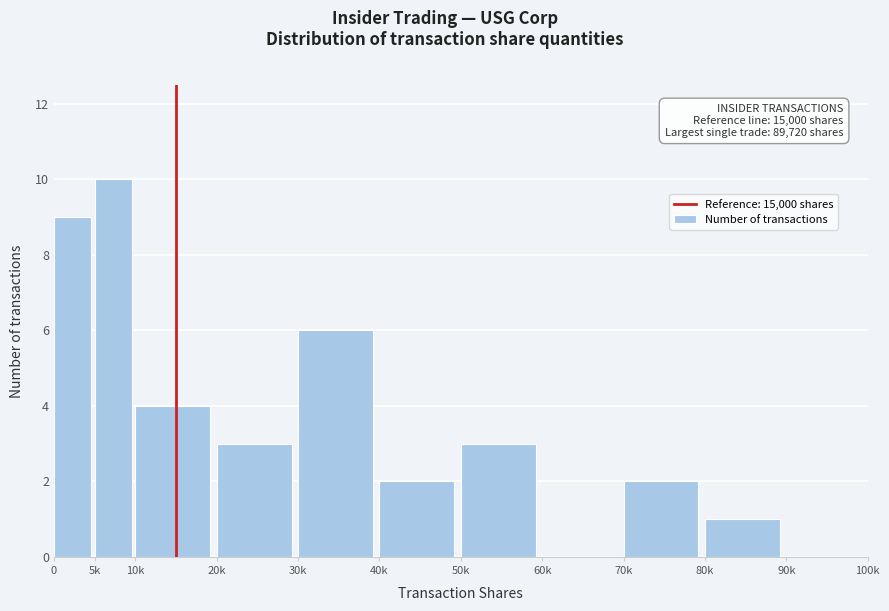

Reading left to right, list all the values displayed in this chart.

0=9	5k=10	10k=4	20k=3	30k=6	40k=2	50k=3	60k=0	70k=2	80k=1	90k=0